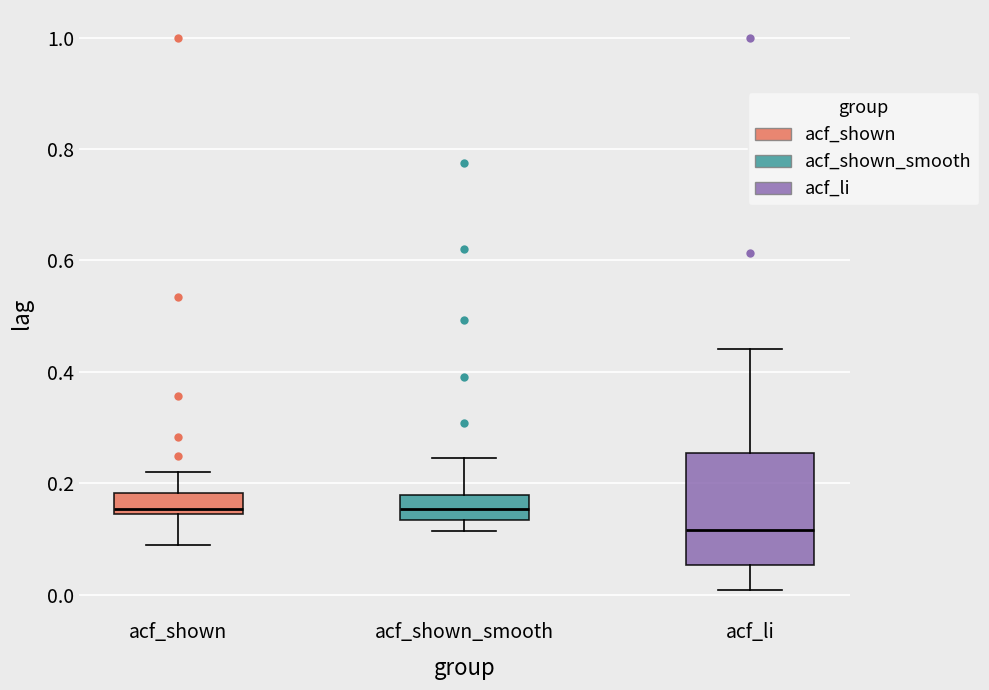

Reading left to right, transcribe this box plot: for each box, give where its median line is, the range the box spans, and where its two whiskers end, as read against the y-axis. The values are not printed on the chart, so give them approximately, as read against the axis.

acf_shown: median 0.16, box 0.14 to 0.18, whiskers 0.10 to 0.22
acf_shown_smooth: median 0.16, box 0.14 to 0.18, whiskers 0.12 to 0.24
acf_li: median 0.12, box 0.06 to 0.26, whiskers 0.00 to 0.44